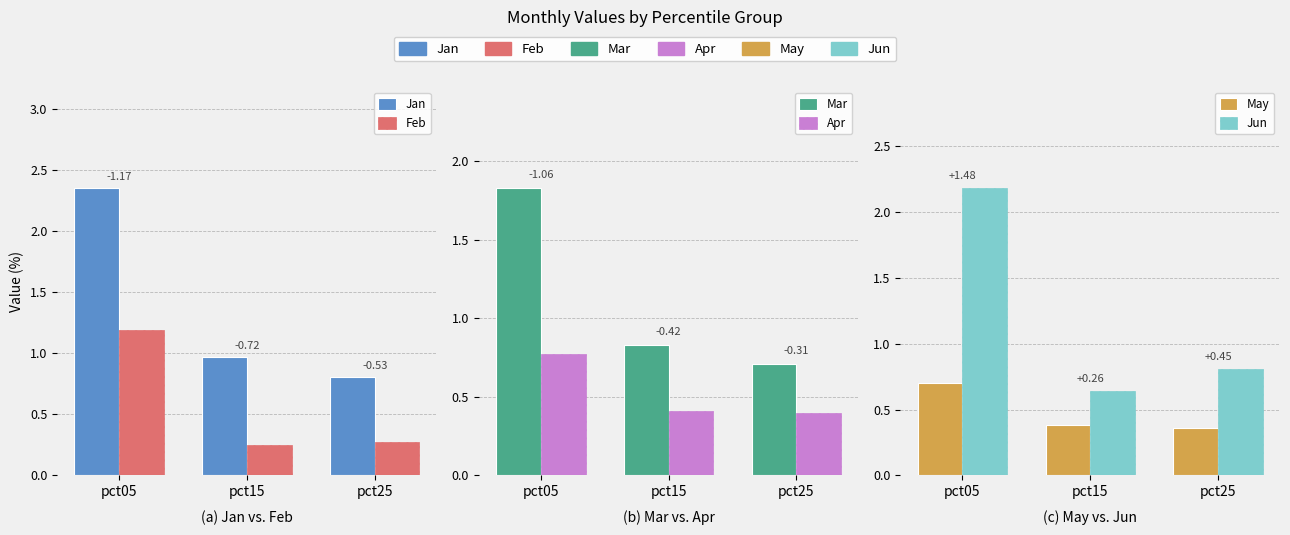

What is the difference between the maximum and minimum values in the Jan series?

1.6